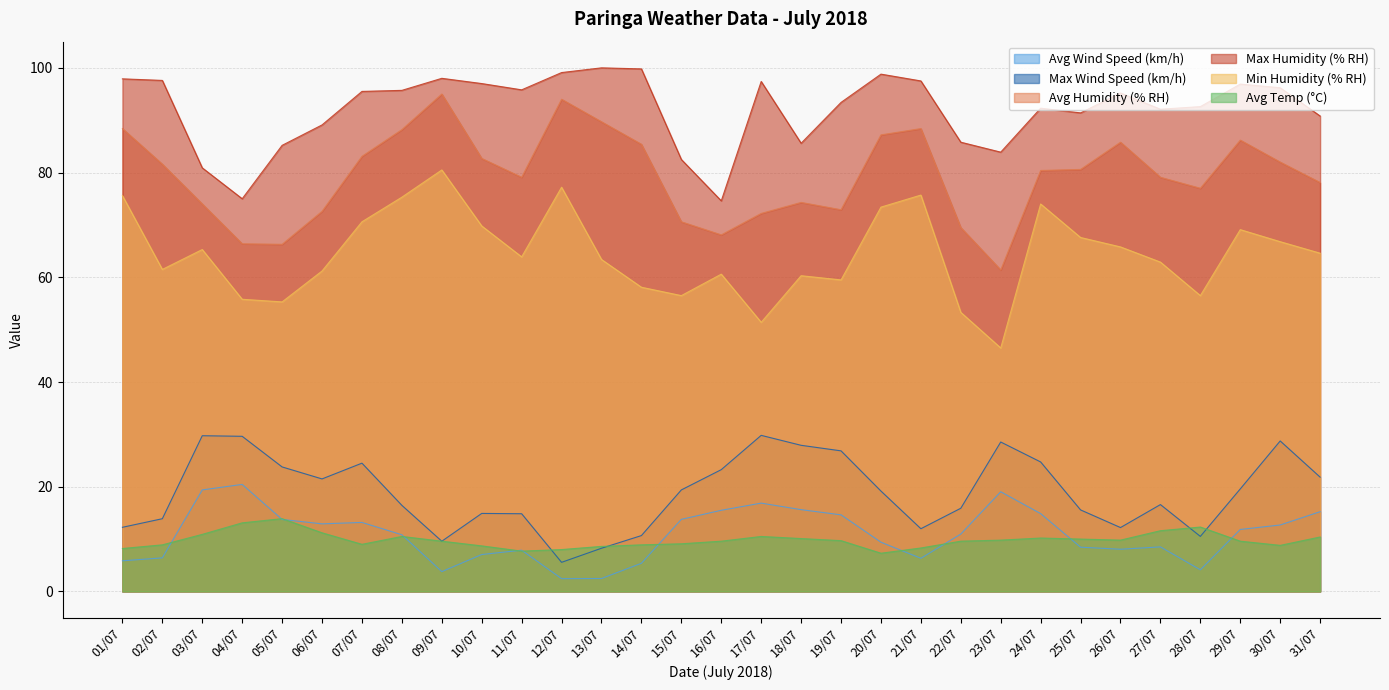

Is it true that Max Wind Speed (km/h) equals 29.8 at 17/07?

True